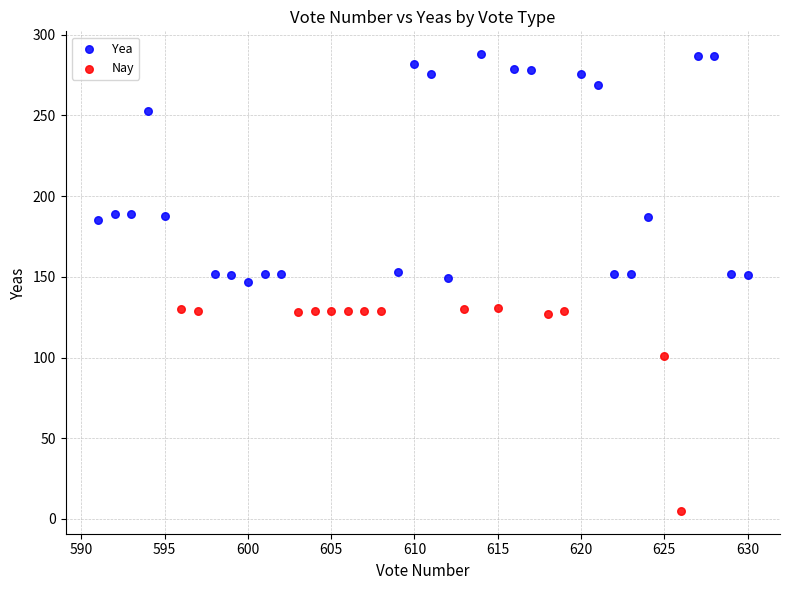

Which series has the widest spread of Y values?

Yea